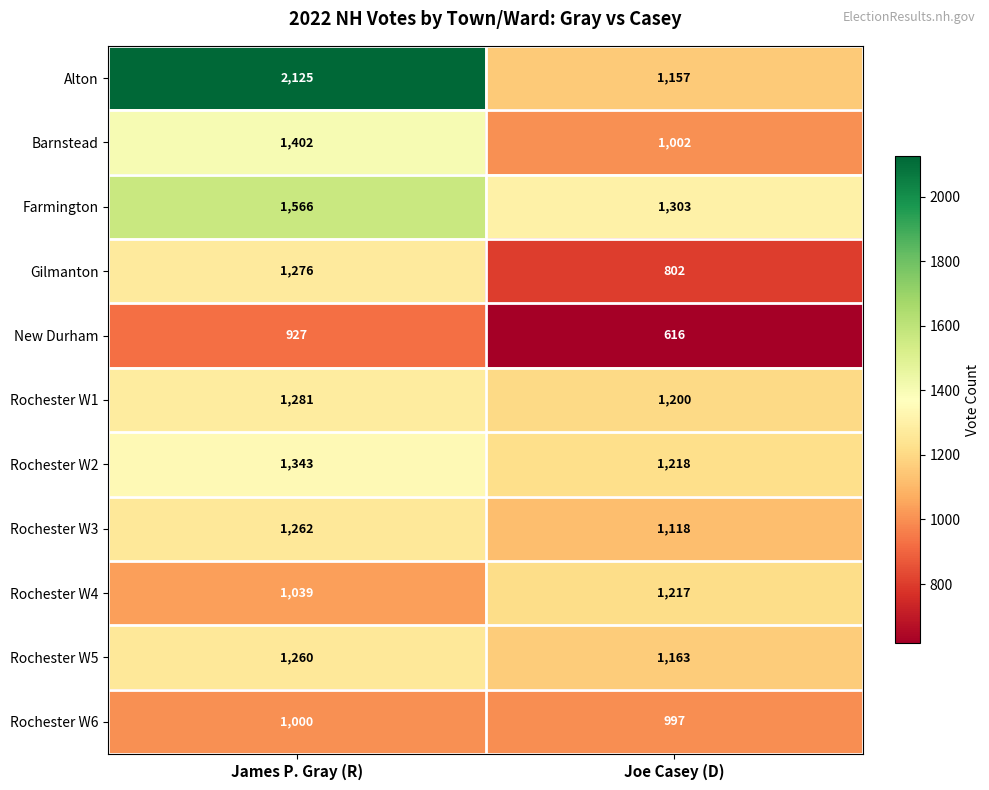

At which category does the chart reach its peak across all series?

James P. Gray (R)